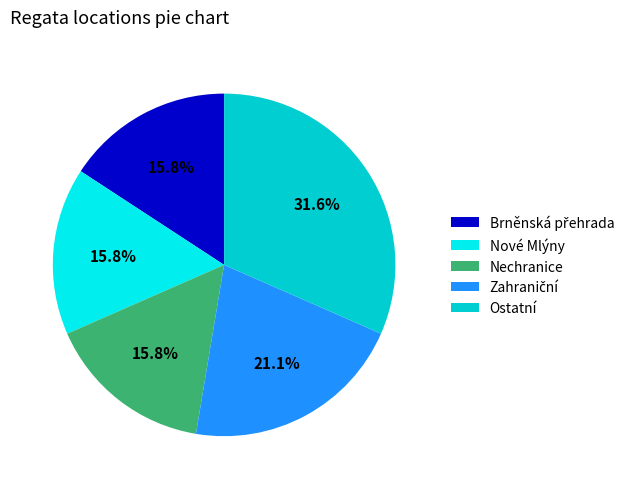

Is it true that Nové Mlýny is 7% of the pie?

False